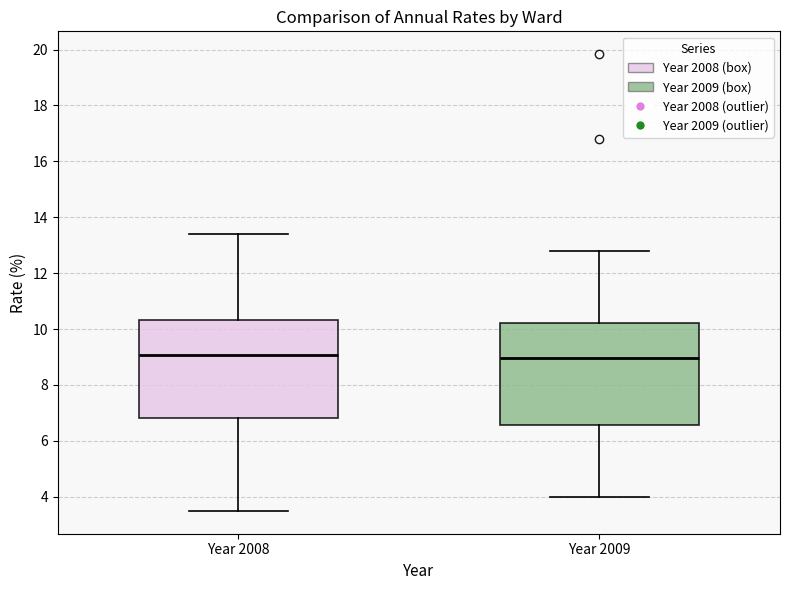

Reading left to right, transcribe this box plot: for each box, give where its median line is, the range the box spans, and where its two whiskers end, as read against the y-axis. The values are not printed on the chart, so give them approximately, as read against the axis.

Year 2008: median 9.0, box 6.8 to 10.4, whiskers 3.4 to 13.4
Year 2009: median 9.0, box 6.6 to 10.2, whiskers 4.0 to 12.8